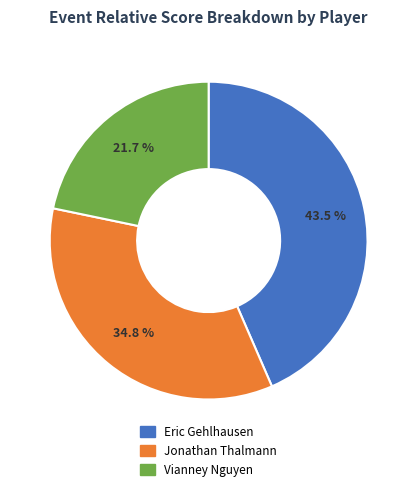

What percentage do Jonathan Thalmann and Vianney Nguyen together represent?

56.5%